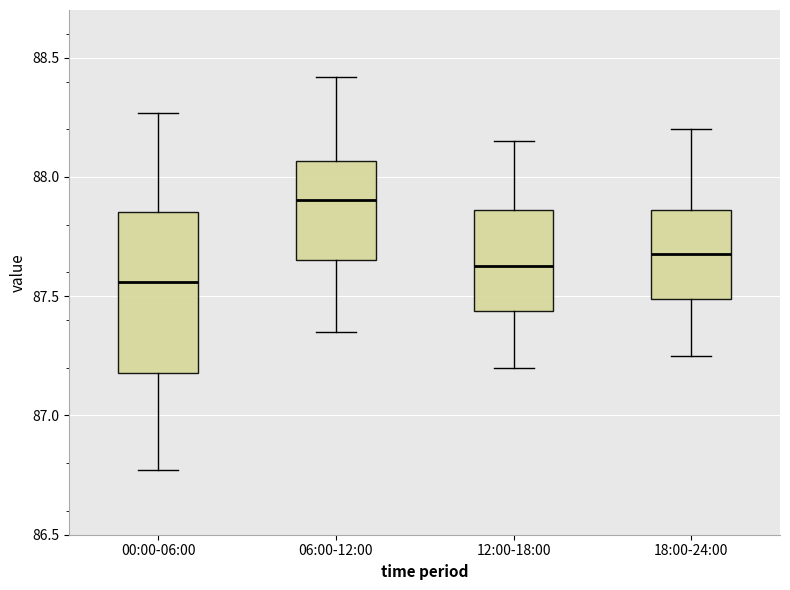

Which box has the highest median line?

06:00-12:00